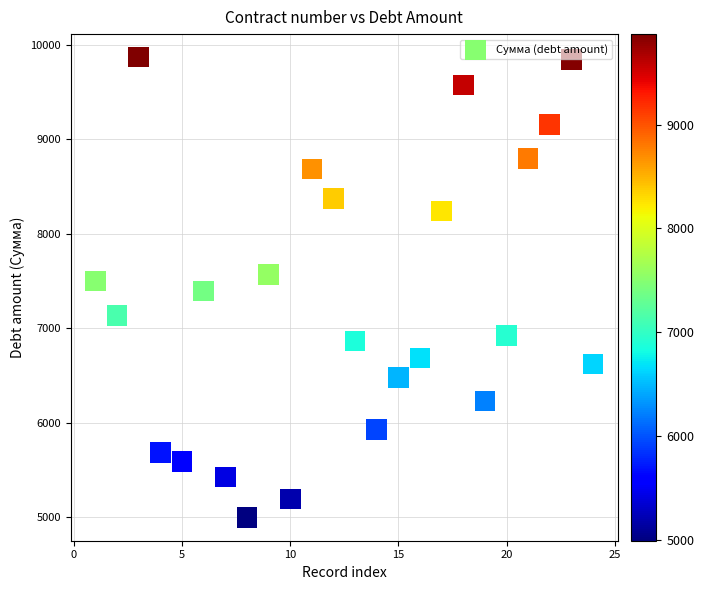

What is the range of X values (max minus min)?

23.0